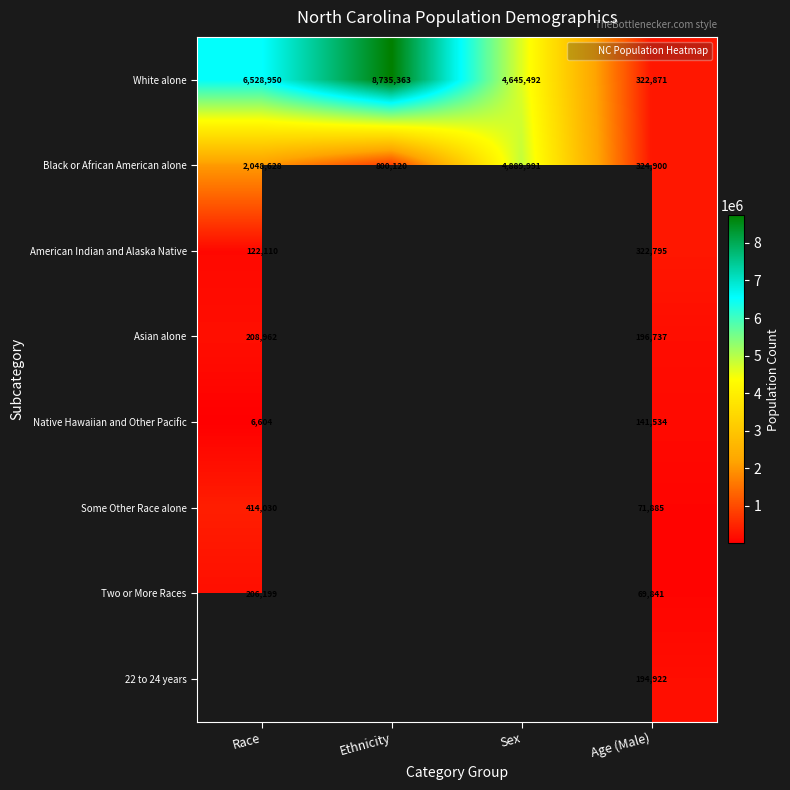

Which has a higher value, Ethnicity or Race?

Ethnicity